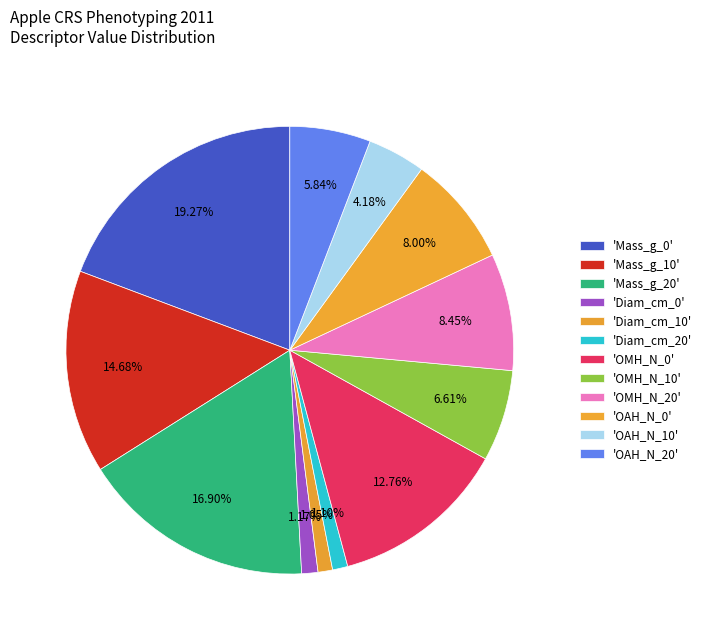

Count the number of slices in the pie.

12